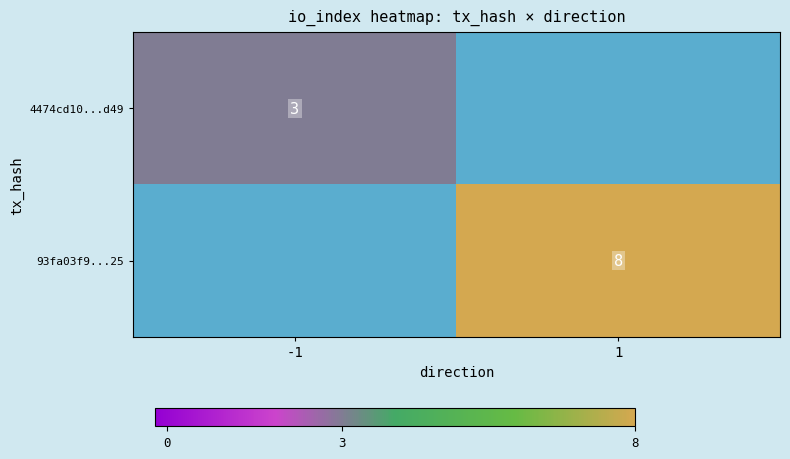

Is it true that 4474cd10...d49 equals 3 at -1?

True